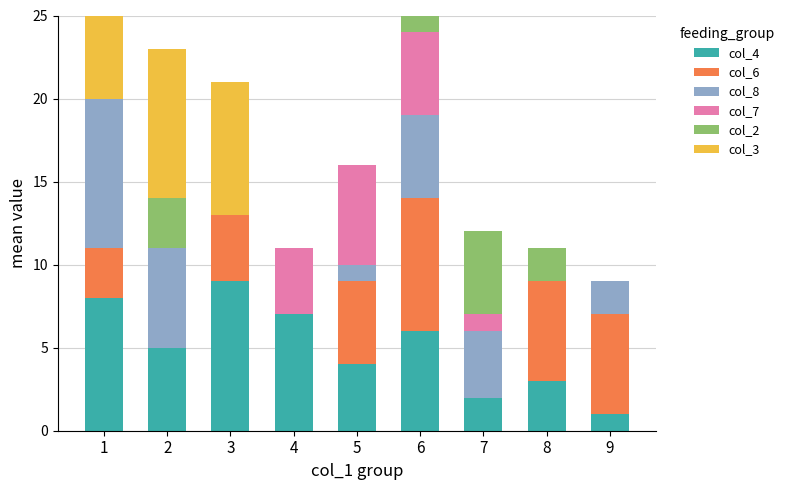

The col_4 series shows 3 at 4. True or false?

False